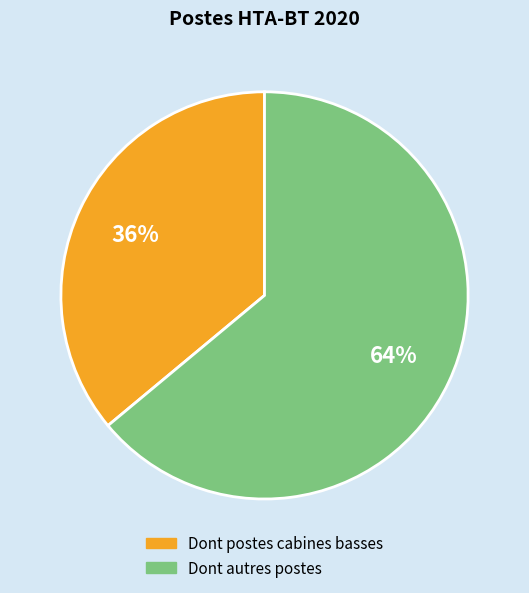

Which category has the biggest portion of the pie?

Dont autres postes